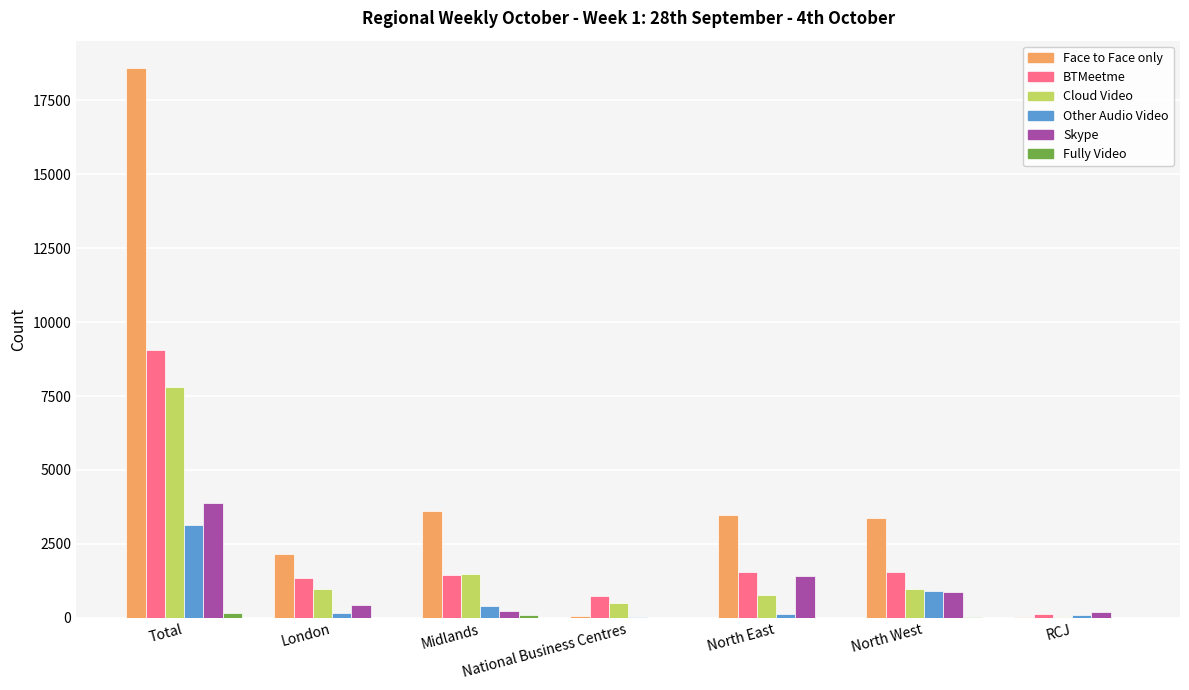

Which series has the largest range (max minus min)?

Face to Face only